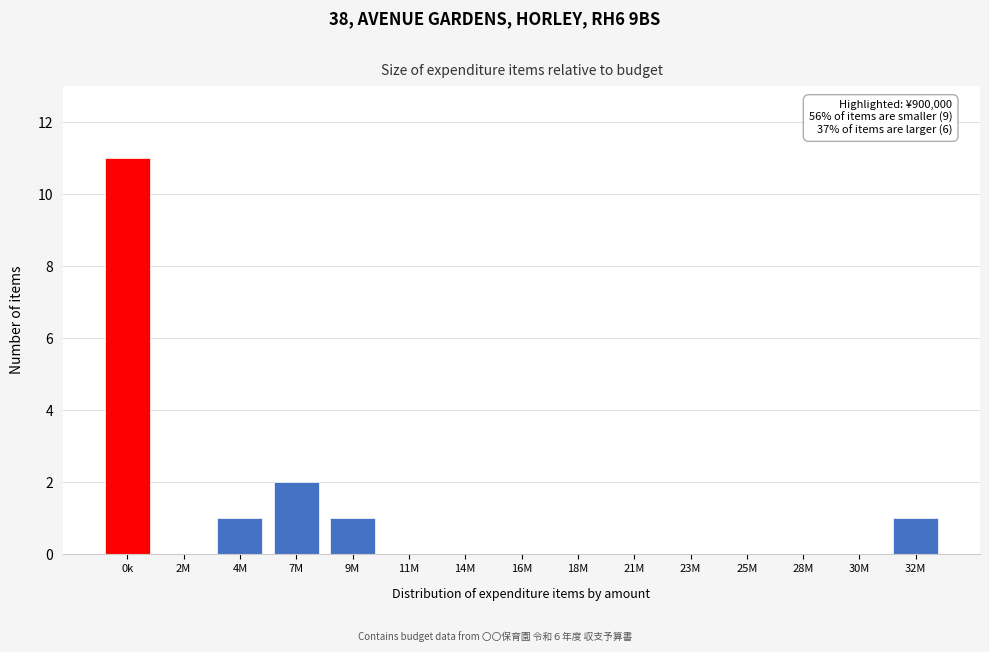

Reading left to right, transcribe all the data shown in this chart.

0k=11	2M=0	4M=1	7M=2	9M=1	11M=0	14M=0	16M=0	18M=0	21M=0	23M=0	25M=0	28M=0	30M=0	32M=1